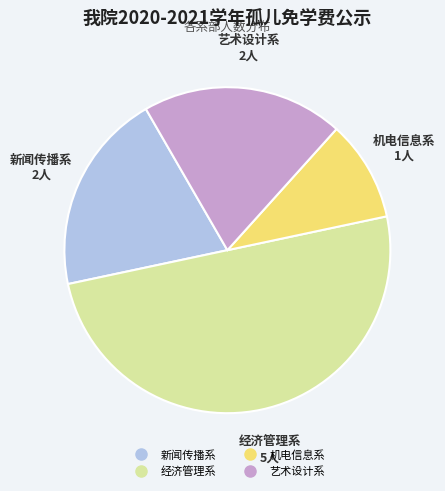

Approximately how many times larger is the value at 经济管理系 compared to 新闻传播系?

2.5